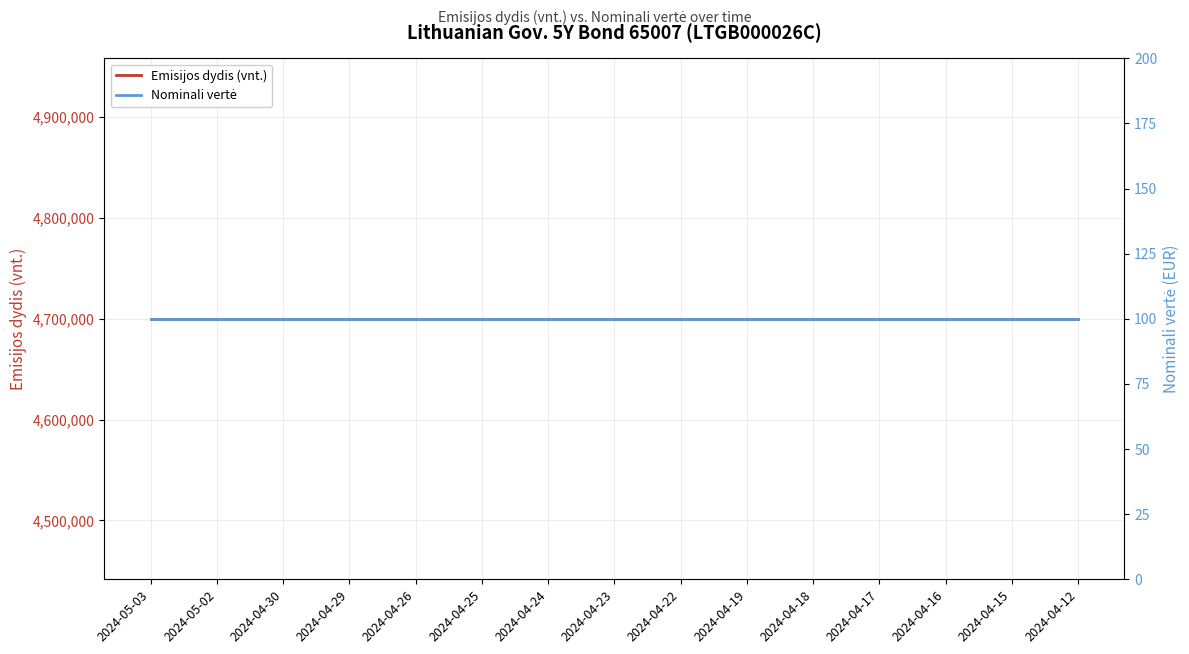

Reading right to left, transcribe all the data shown in this chart.

Emisijos dydis (vnt.): 2024-04-12=4700000	2024-04-15=4700000	2024-04-16=4700000	2024-04-17=4700000	2024-04-18=4700000	2024-04-19=4700000	2024-04-22=4700000	2024-04-23=4700000	2024-04-24=4700000	2024-04-25=4700000	2024-04-26=4700000	2024-04-29=4700000	2024-04-30=4700000	2024-05-02=4700000	2024-05-03=4700000
Nominali vertė: 2024-04-12=100	2024-04-15=100	2024-04-16=100	2024-04-17=100	2024-04-18=100	2024-04-19=100	2024-04-22=100	2024-04-23=100	2024-04-24=100	2024-04-25=100	2024-04-26=100	2024-04-29=100	2024-04-30=100	2024-05-02=100	2024-05-03=100